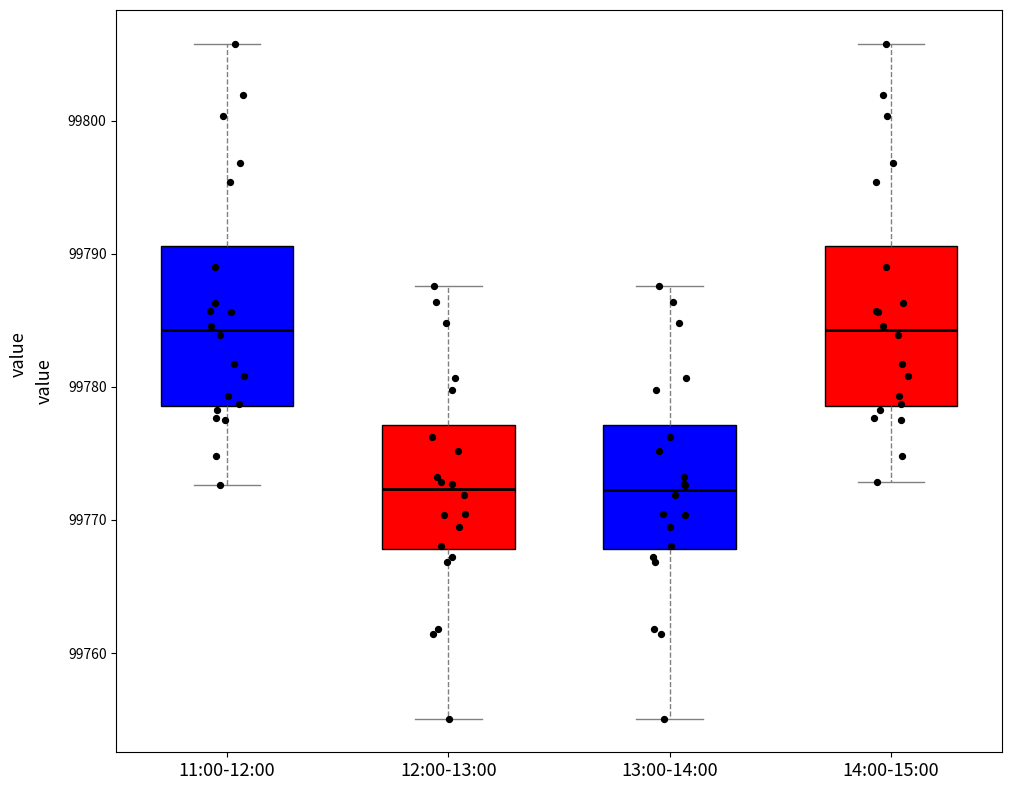

Reading left to right, read every box against the y-axis: the position of its median line, the range the box covers, and the ends of its whiskers. The values are not printed on the chart, so give them approximately, as read against the axis.

11:00-12:00: median 99784, box 99779 to 99791, whiskers 99773 to 99806
12:00-13:00: median 99772, box 99768 to 99777, whiskers 99755 to 99788
13:00-14:00: median 99772, box 99768 to 99777, whiskers 99755 to 99788
14:00-15:00: median 99784, box 99779 to 99791, whiskers 99773 to 99806